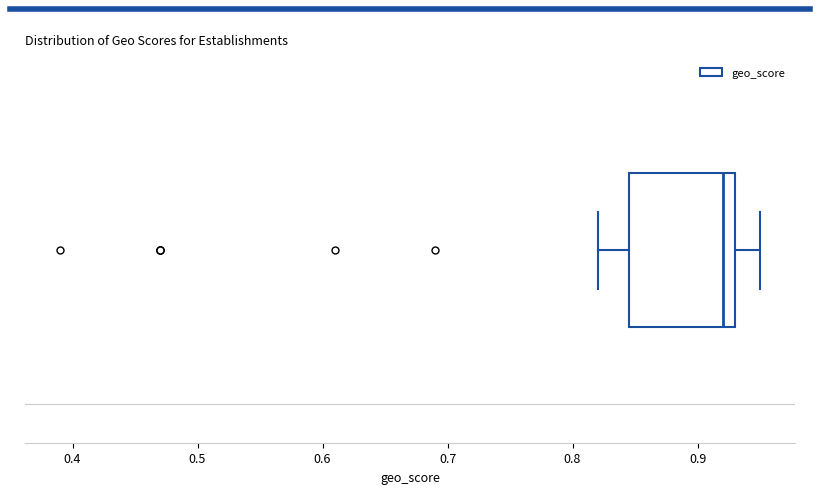

Read this box plot against the x-axis: the position of the median line, the range covered by the box, and the ends of both whiskers. The values are not printed on the chart, so give them approximately, as read against the axis.

median 0.92, box 0.85 to 0.93, whiskers 0.82 to 0.95